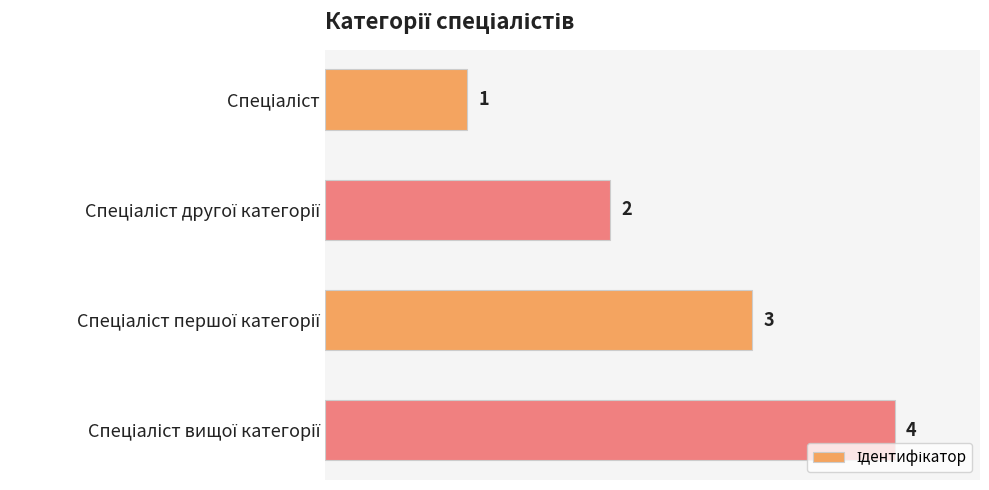

How many values are between 2 and 4?

3